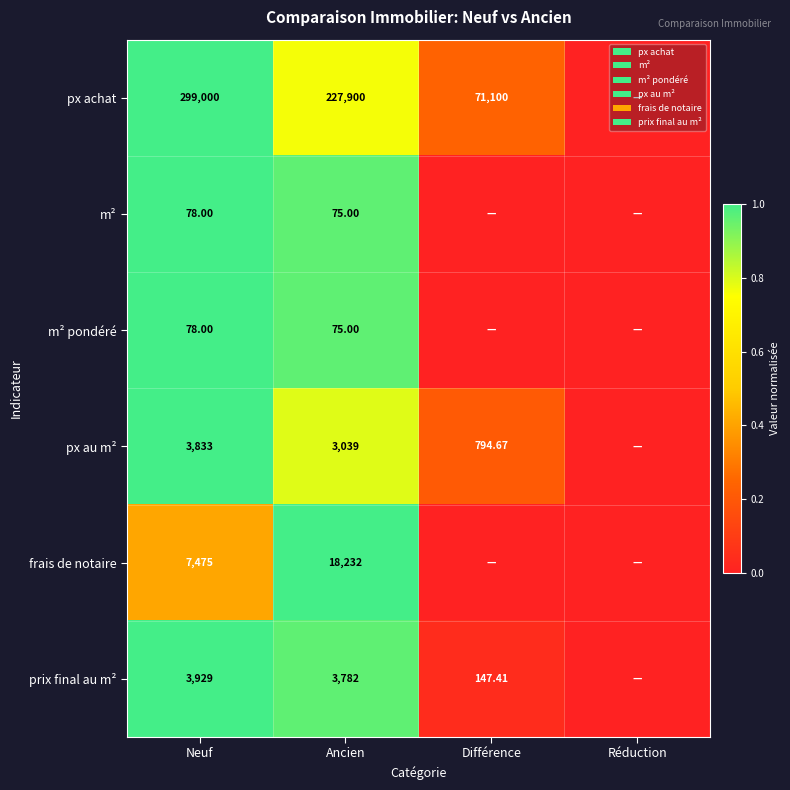

Rank the categories by m² value from lowest to highest.

Différence, Réduction, Ancien, Neuf